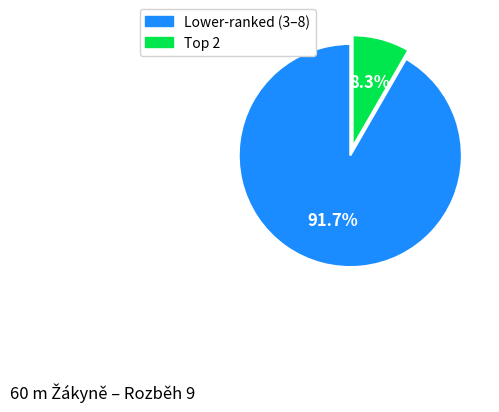

Is there any slice that represents more than half of the pie?

Yes